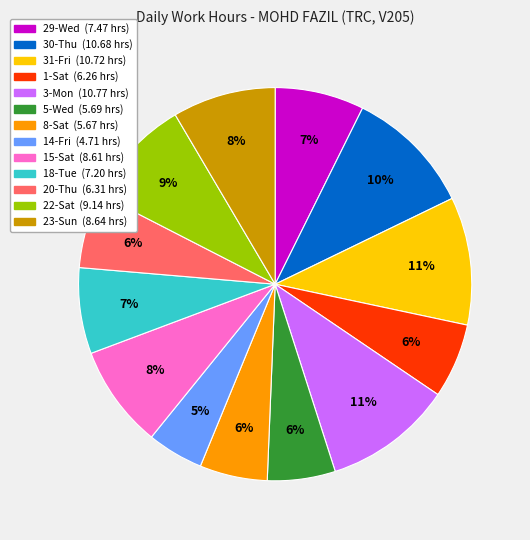

What is the ratio of the value at 1-Sat to the value at 18-Tue?

0.9